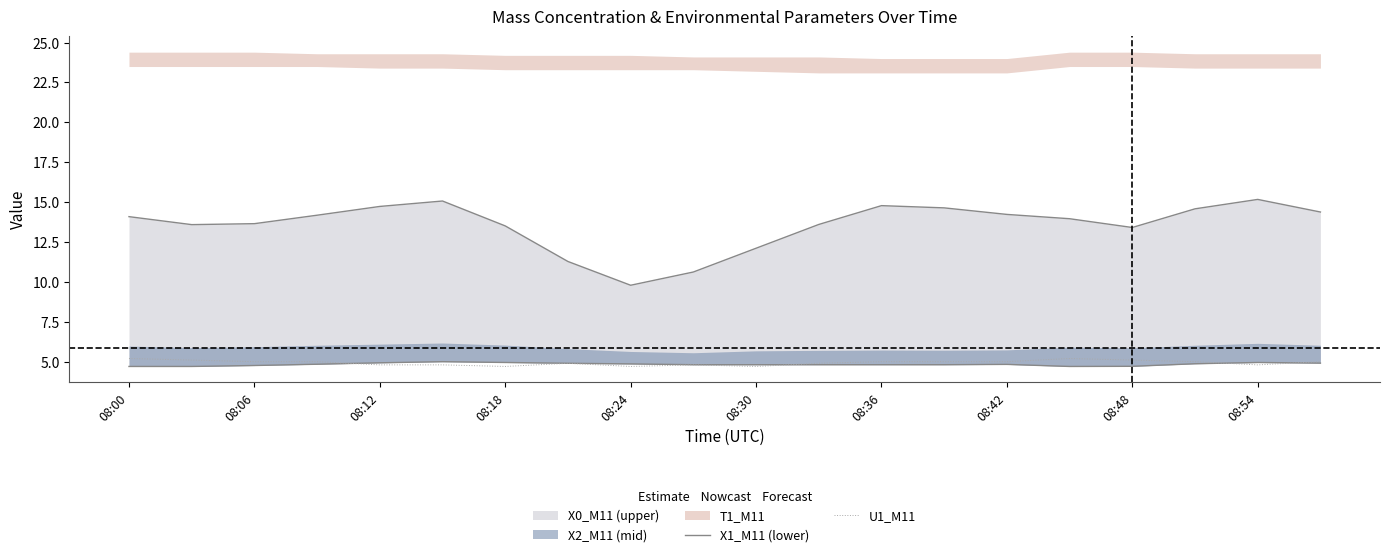

True or false: X1_M11 (lower) and U1_M11 intersect in this chart.

False